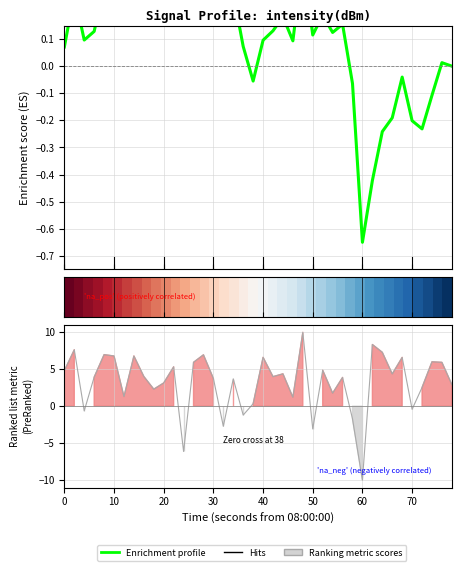

Does the chart have visible grid lines?

Yes